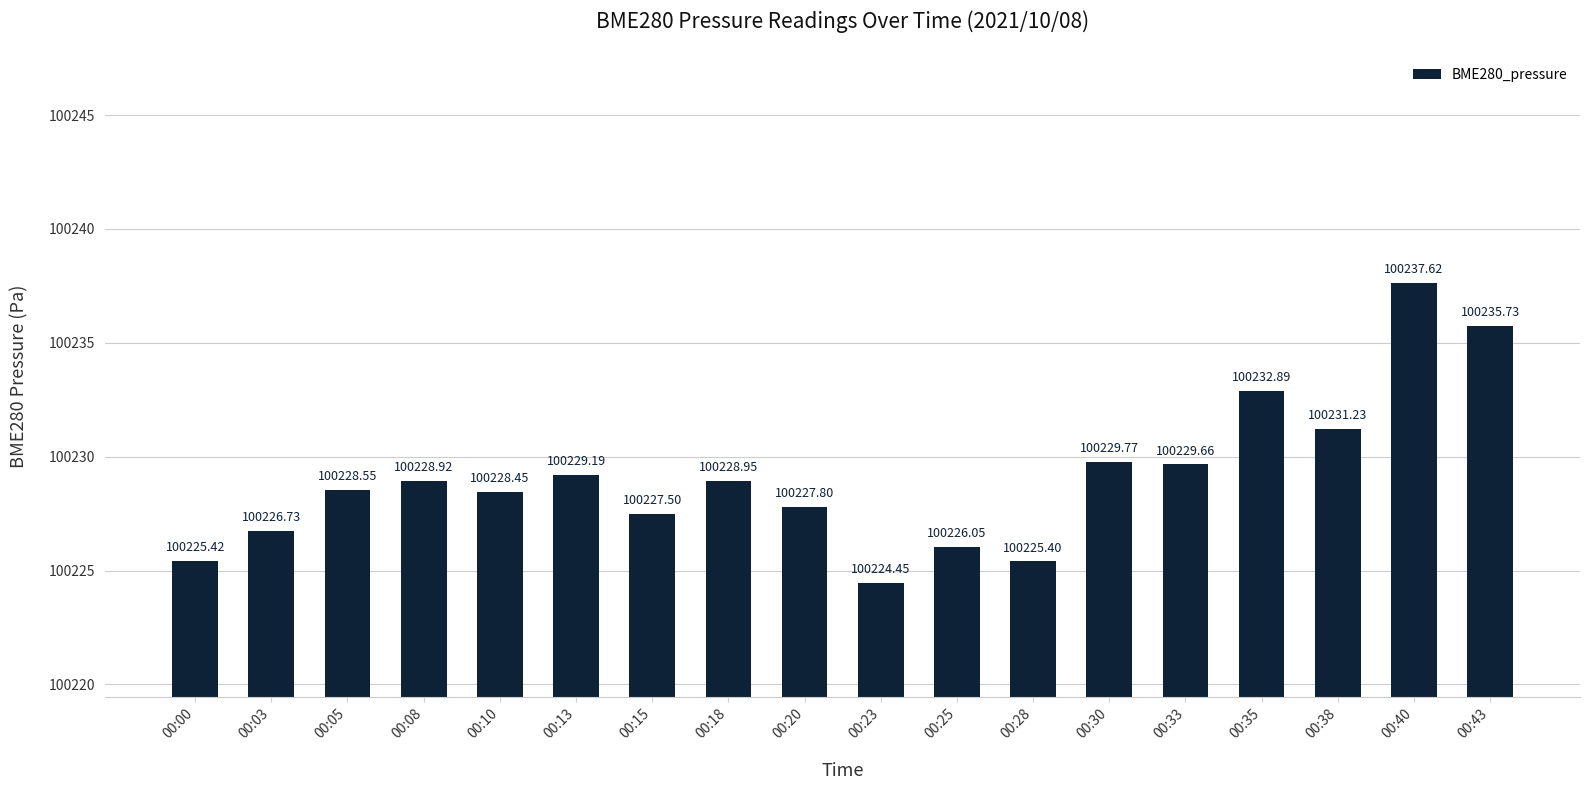

At which category does the chart reach its peak across all series?

00:40